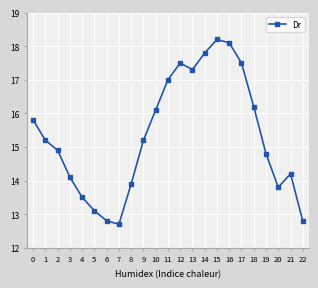

What is the value of the 8th point from the left?

12.7